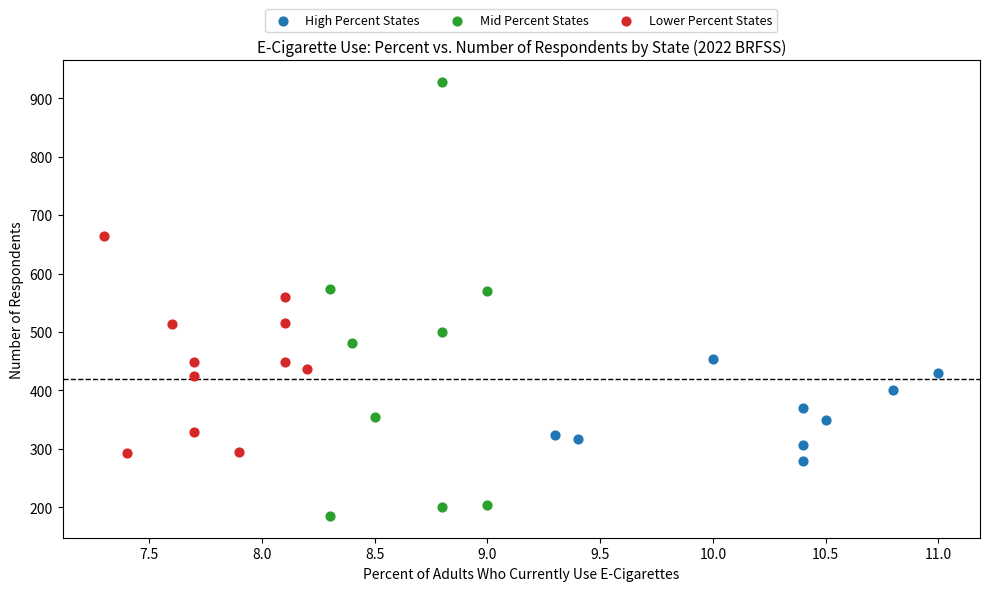

Which series contains the highest Y value?

Mid Percent States